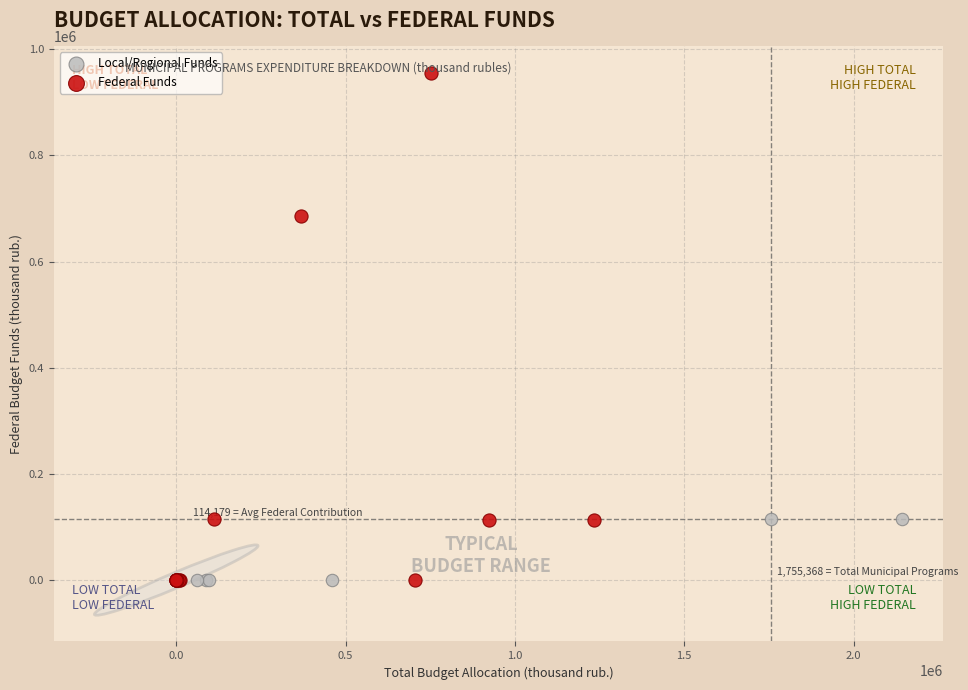

What are all the series names shown in the legend?

Local/Regional Funds, Federal Funds